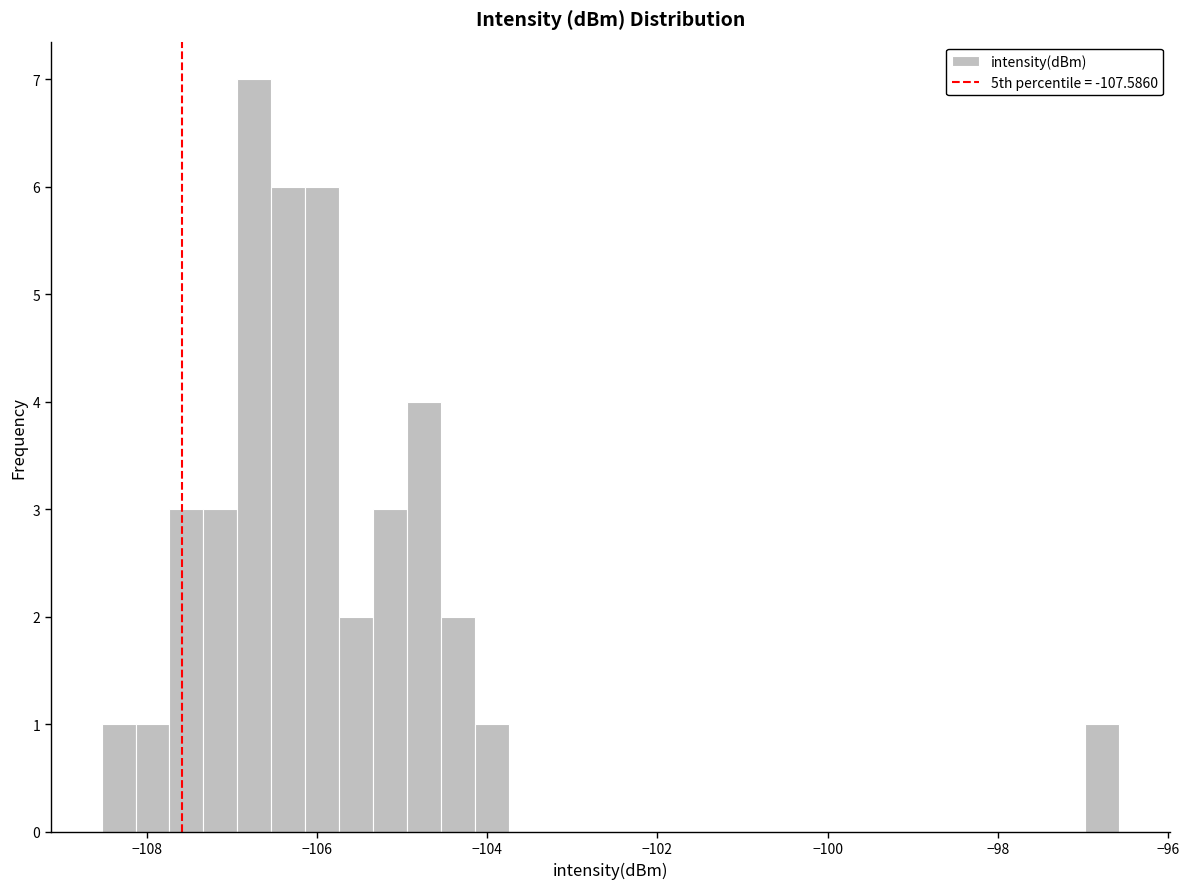

Read against the x-axis, roughly where is the centre of the tallest bar?

-106.8